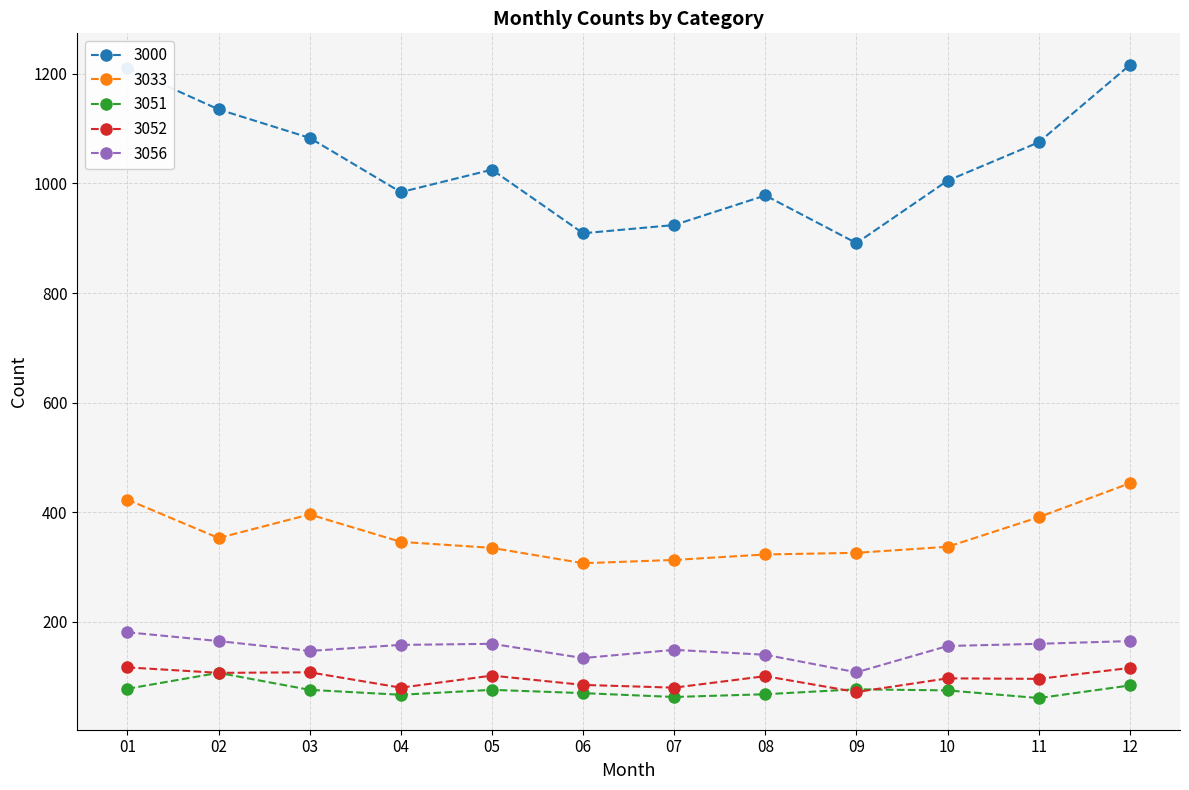

What is the sum of the 3056 values at 08 and 03?

287